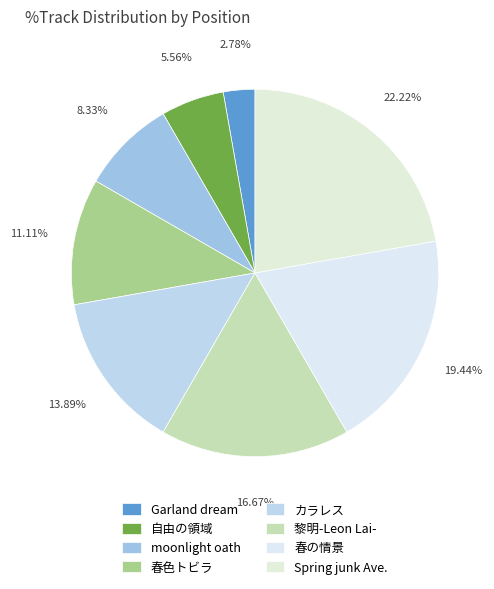

How many slices are in this pie chart?

8